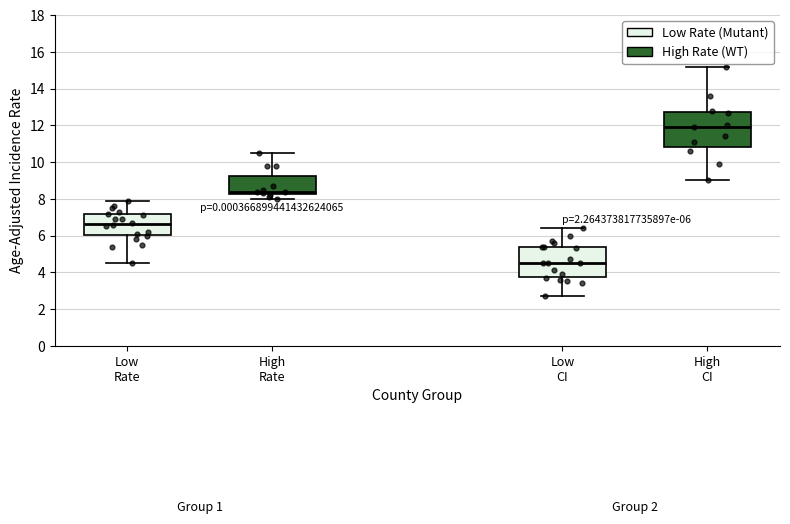

Comparing the boxes themselves (not the whiskers), which one is the tallest?

High CI